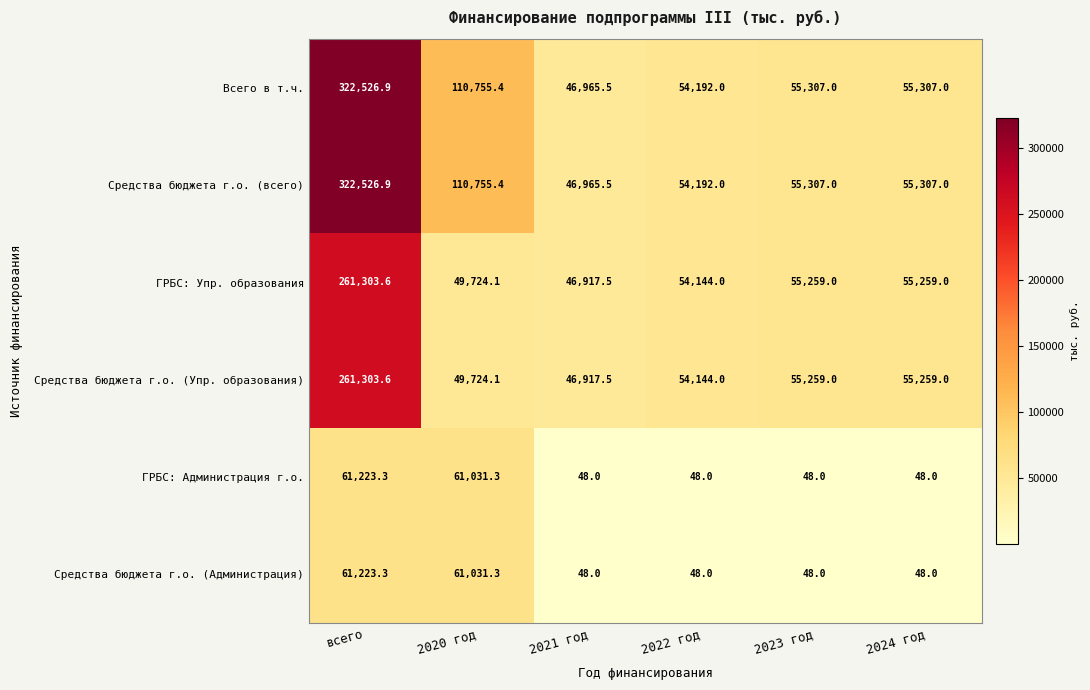

Where does the Средства бюджета г.о. (Упр. образования) series first go above 55259?

всего